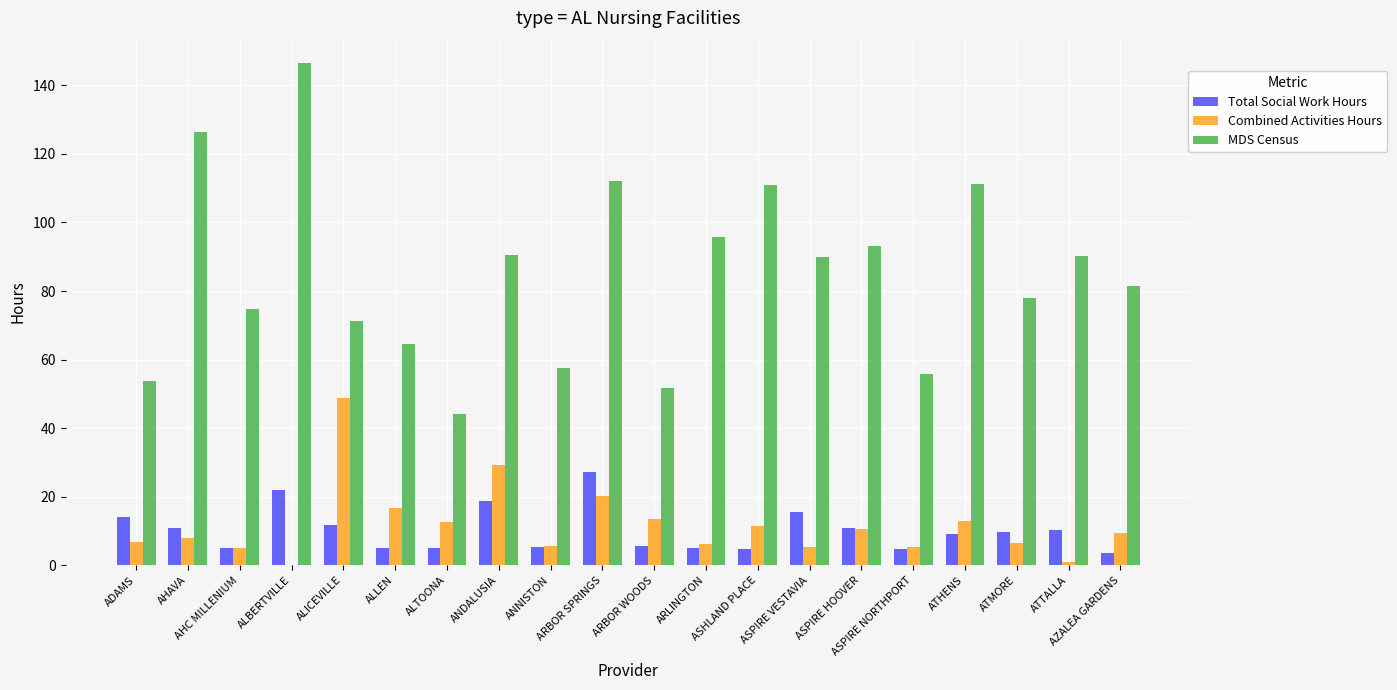

Where does the MDS Census series first go above 89?

AHAVA